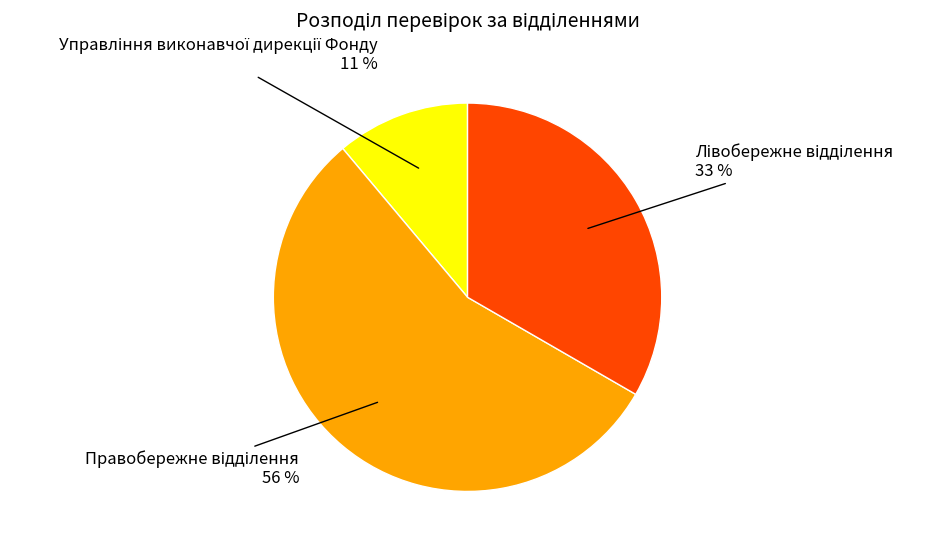

Does any single category account for the majority?

Yes